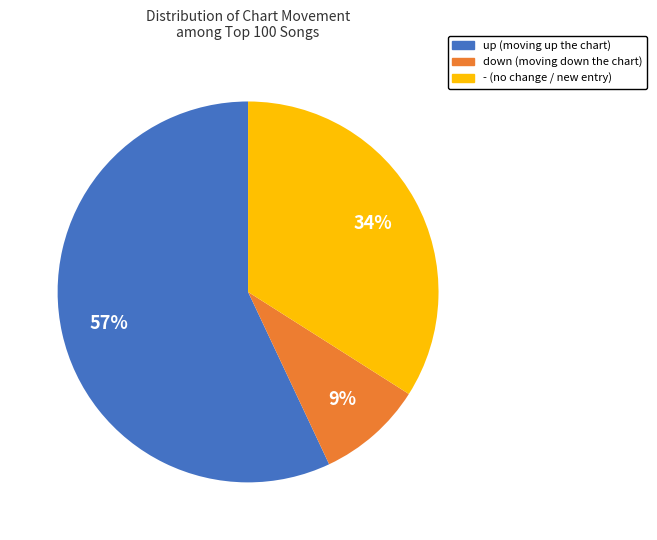

Rank the categories by value from lowest to highest.

down, -, up